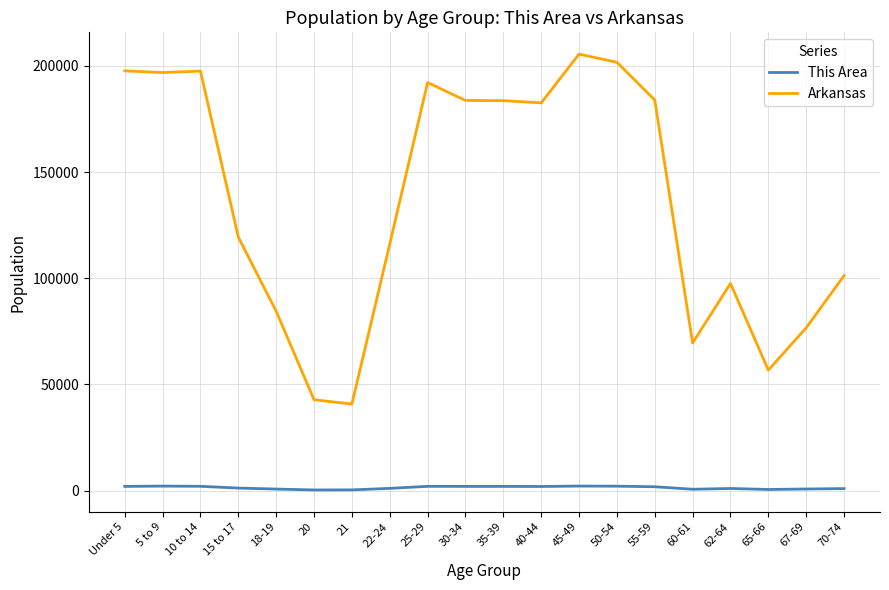

At which category is the sum across all series the highest?

45-49